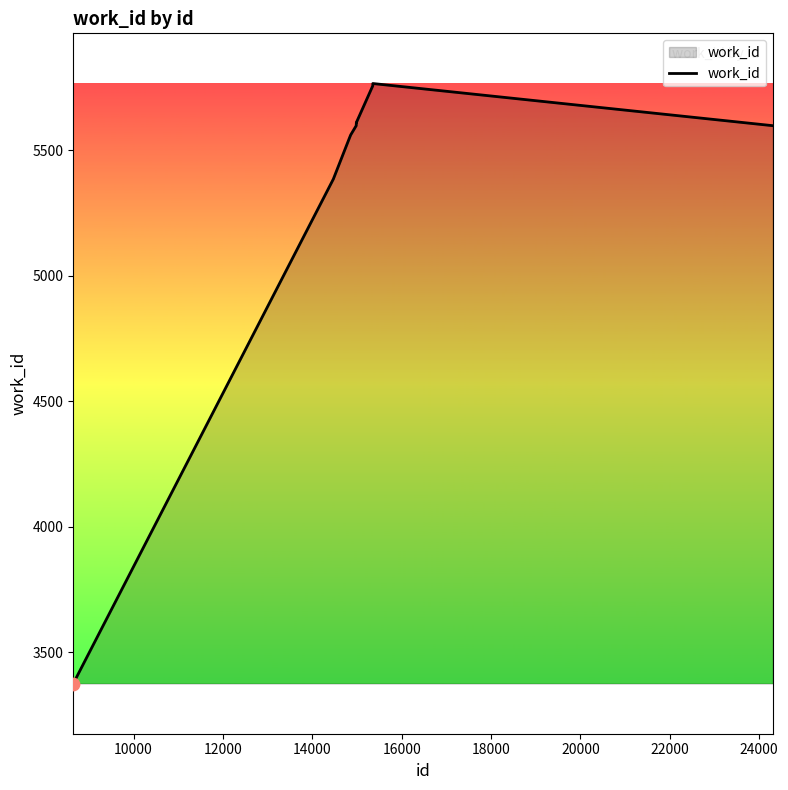

What is the maximum value shown in the chart?

5766